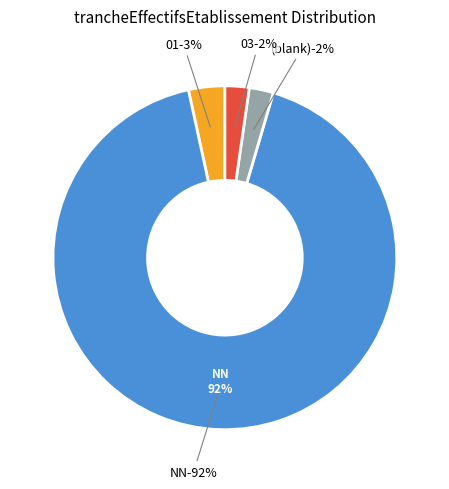

Is it true that 03 is 1% of the pie?

False